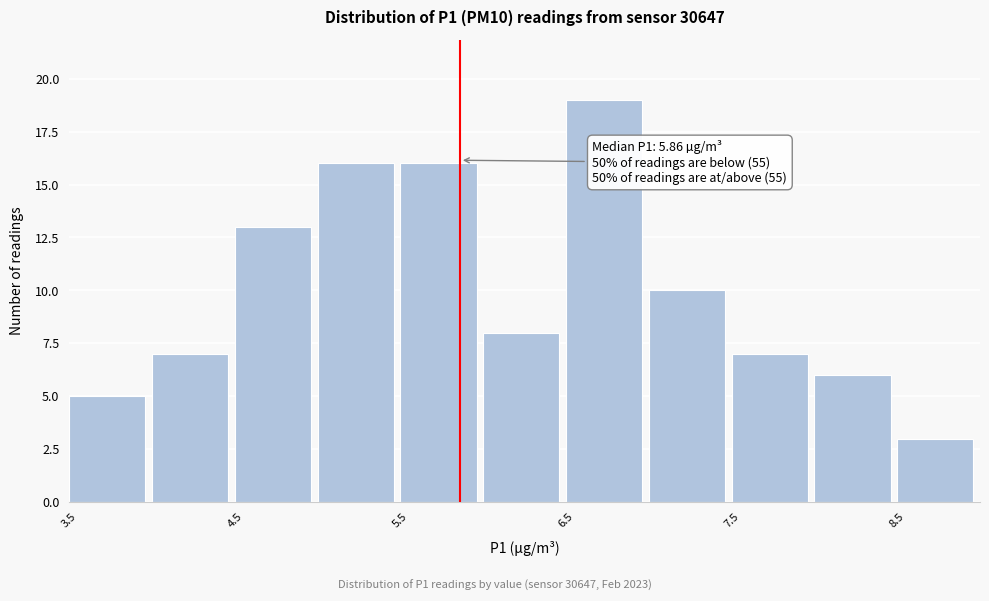

Over which range of the x-axis is the bar tallest?

6.5 to 7.0